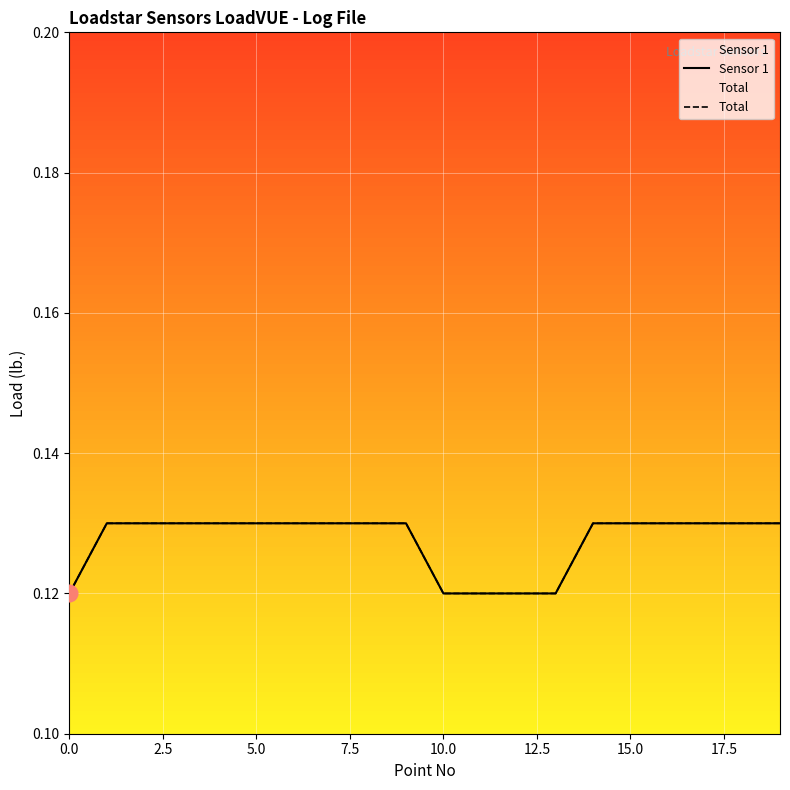

What is the value of the Total point at the 12th from the left?

0.1